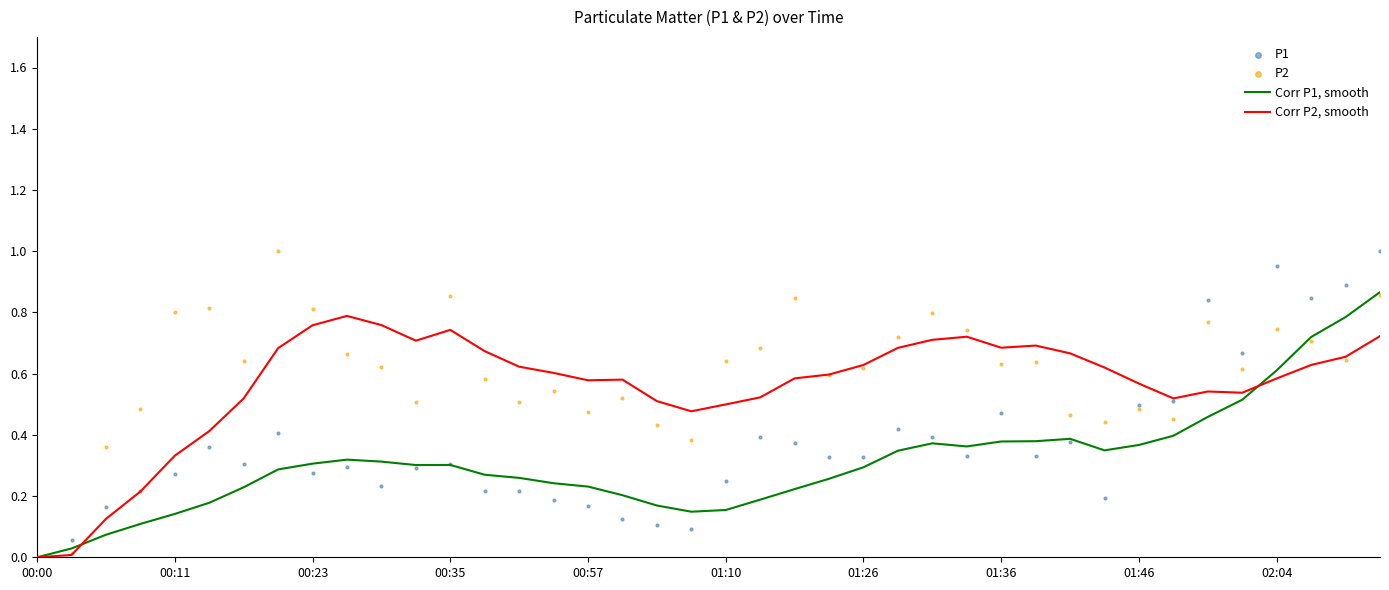

Which series has the largest total across all categories?

P2